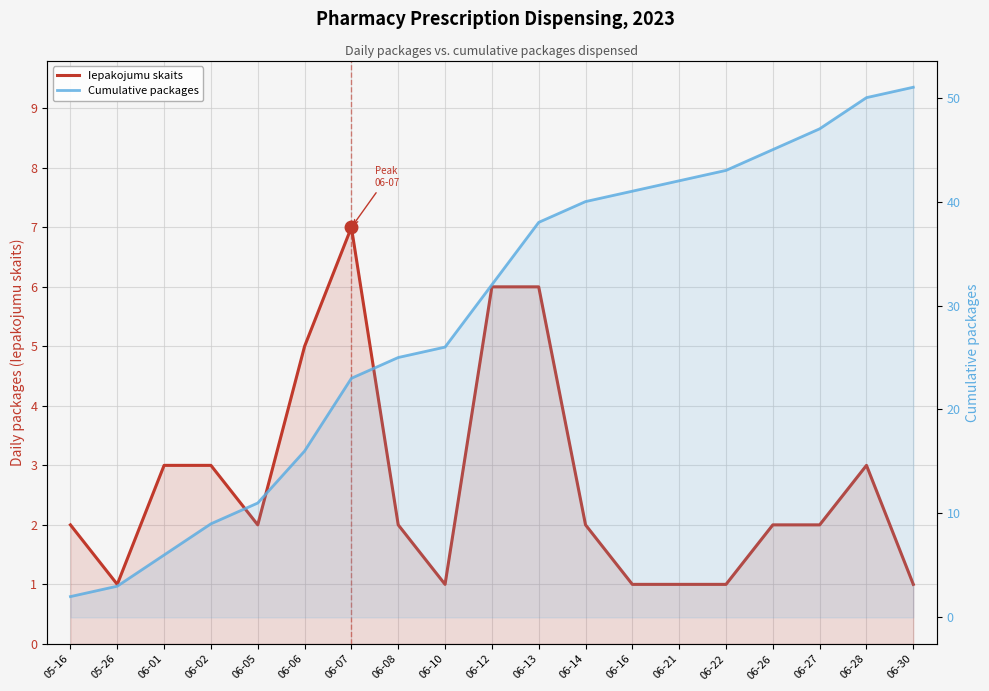

What are all the series names shown in the legend?

Iepakojumu skaits, Cumulative packages